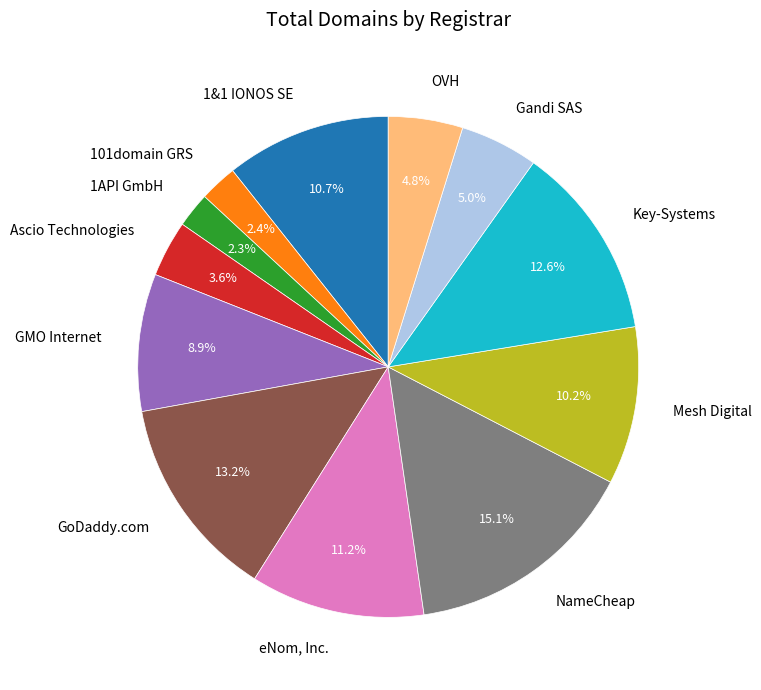

What is the largest slice in the pie chart?

NameCheap